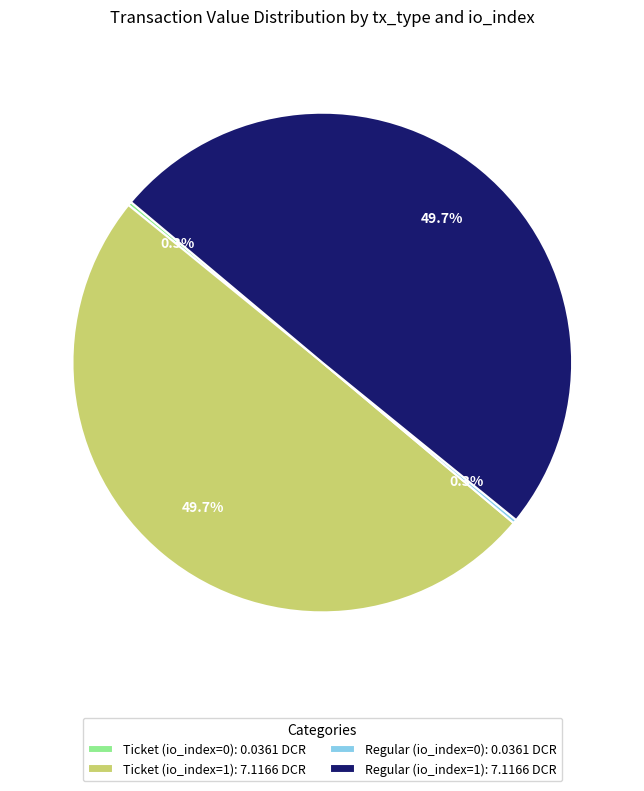

Does Regular (io_index=1): 7.1166 DCR account for over 50% of the chart?

No